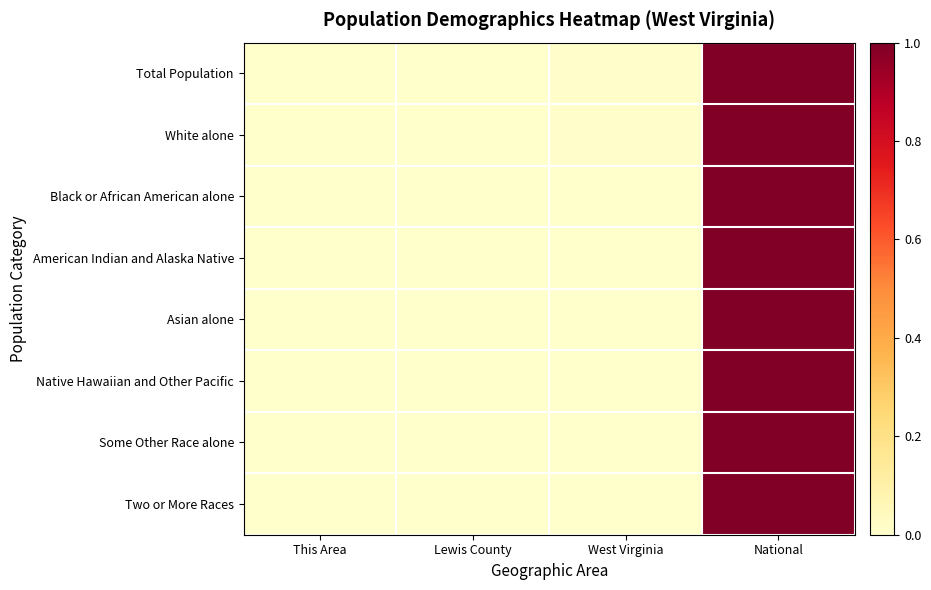

At which category is the sum across all series the highest?

National